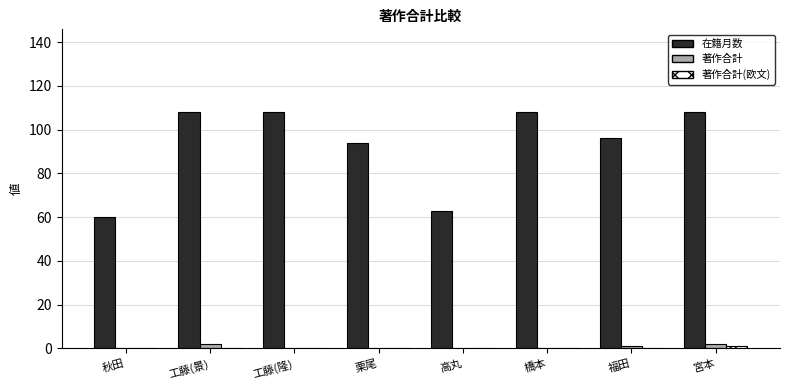

The value of 在籍月数 at 福田 is 47. True or false?

False